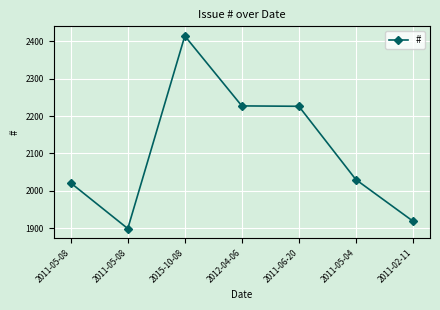

How many data points does each series have?

7